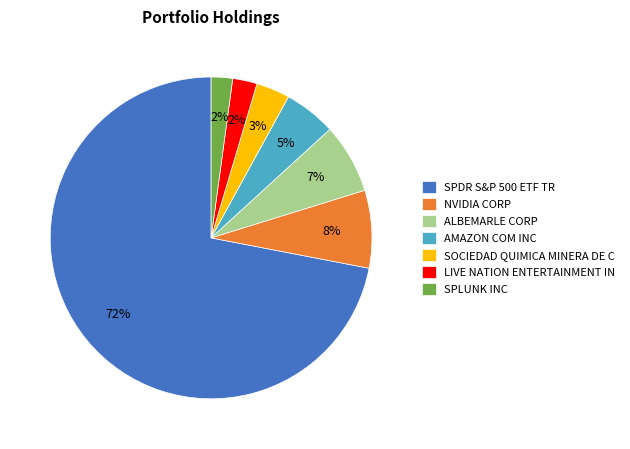

Do AMAZON COM INC and NVIDIA CORP together represent more than half of the pie?

No